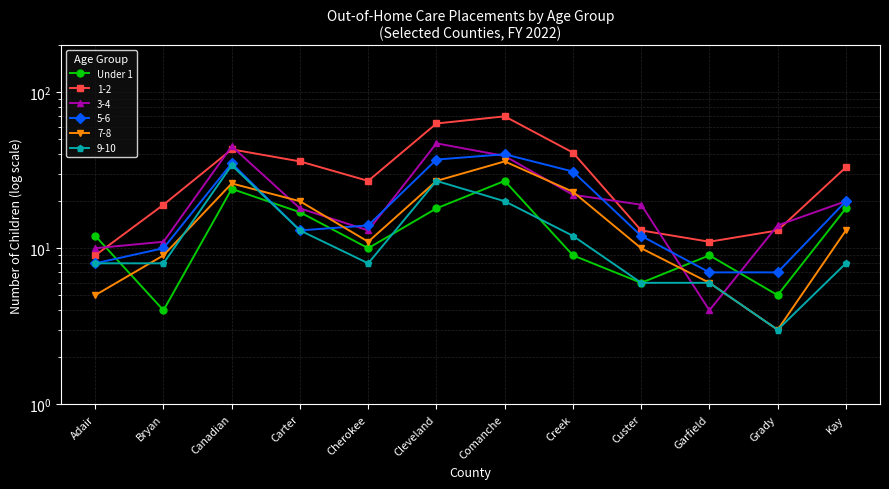

What is the value of the 5th point from the left?

10